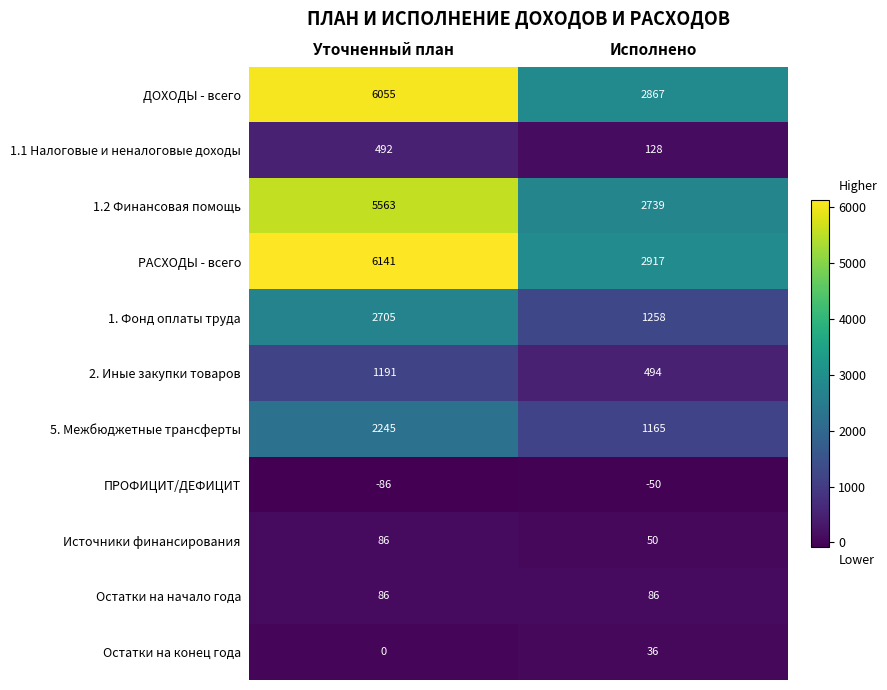

Reading left to right, transcribe all the data shown in this chart.

ДОХОДЫ - всего: Уточненный план=6055	Исполнено=2867
1.1 Налоговые и неналоговые доходы: Уточненный план=492	Исполнено=128
1.2 Финансовая помощь: Уточненный план=5563	Исполнено=2739
РАСХОДЫ - всего: Уточненный план=6141	Исполнено=2917
1. Фонд оплаты труда: Уточненный план=2705	Исполнено=1258
2. Иные закупки товаров: Уточненный план=1191	Исполнено=494
5. Межбюджетные трансферты: Уточненный план=2245	Исполнено=1165
ПРОФИЦИТ/ДЕФИЦИТ: Уточненный план=-86	Исполнено=-50
Источники финансирования: Уточненный план=86	Исполнено=50
Остатки на начало года: Уточненный план=86	Исполнено=86
Остатки на конец года: Уточненный план=0	Исполнено=36